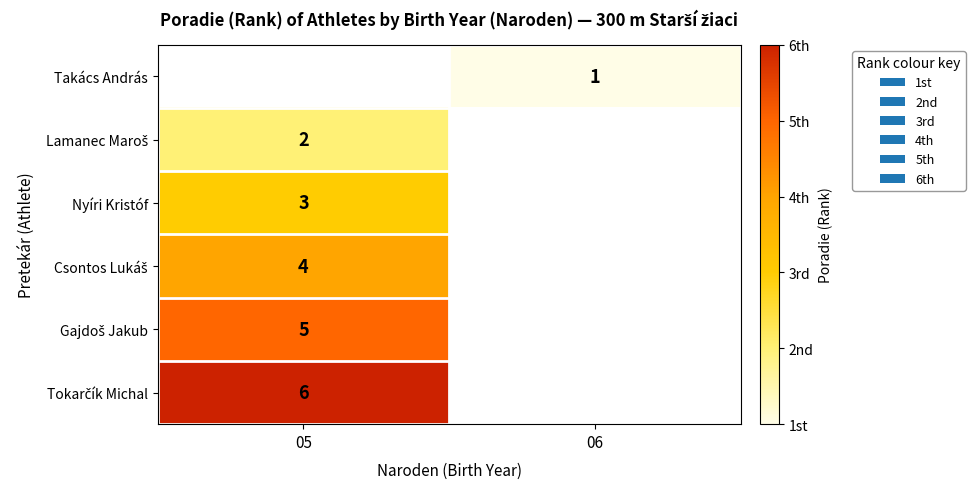

The Takács András series shows 1 at 06. True or false?

True